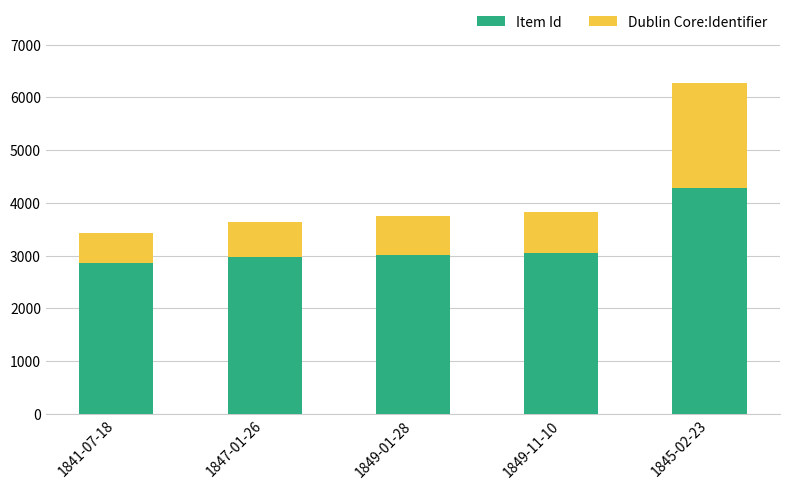

What is the difference between the maximum and second lowest values in the Item Id series?

1312